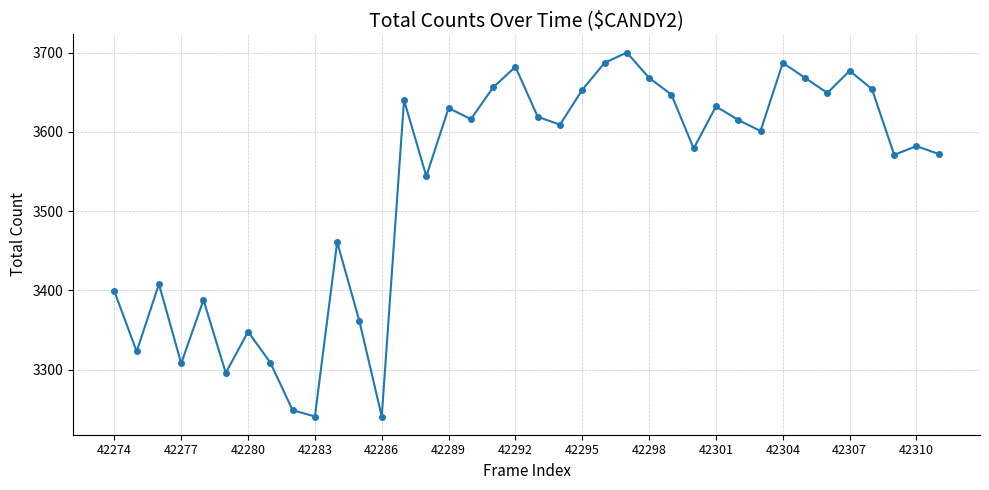

What is the difference between the maximum and minimum values?

459